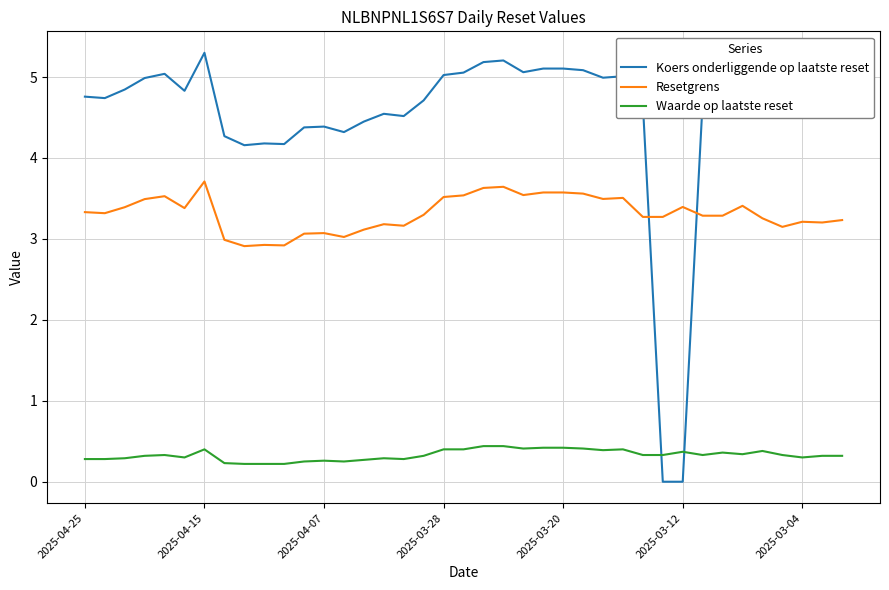

Which series has the widest spread of values?

Koers onderliggende op laatste reset